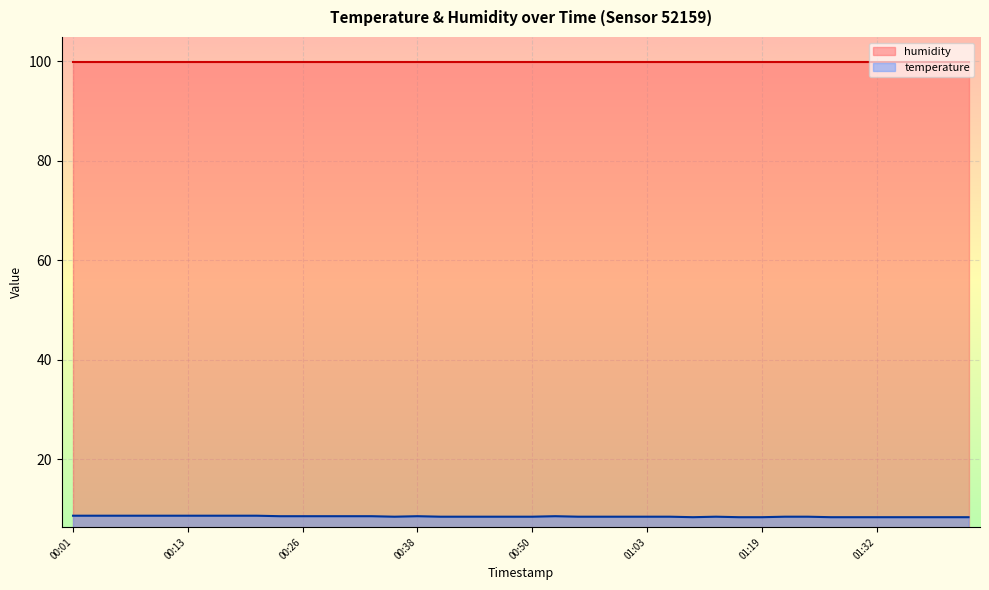

Where is the first local minimum?

00:36